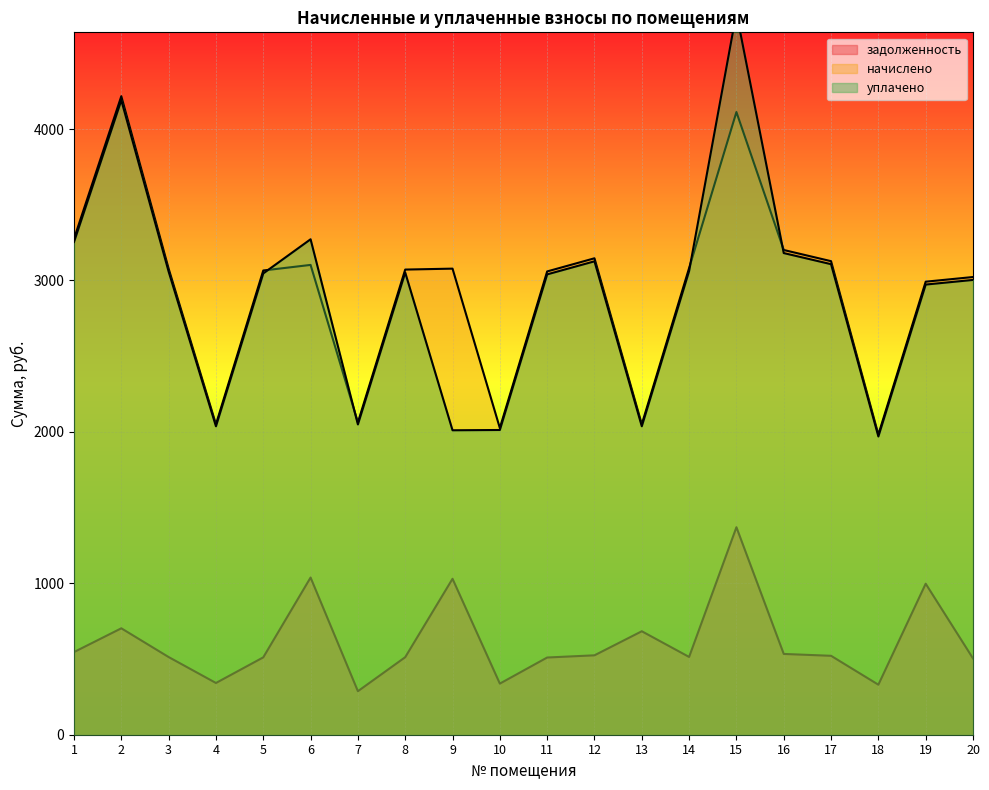

True or false: начислено has a value of 3071.8 at 8.

True